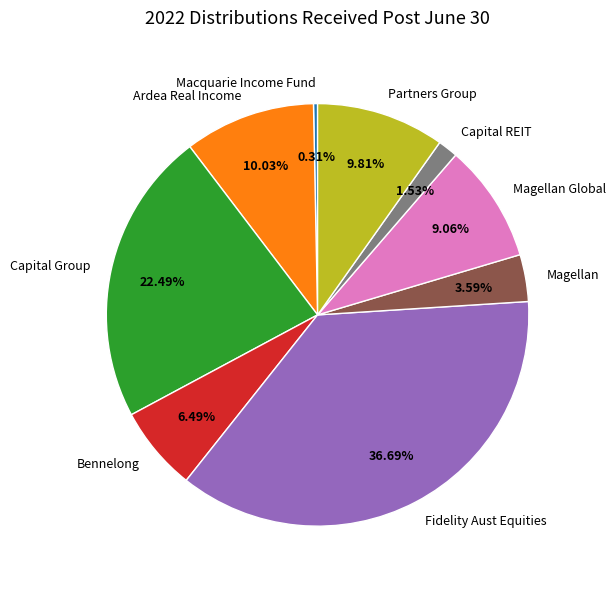

How many segments does this pie chart have?

9